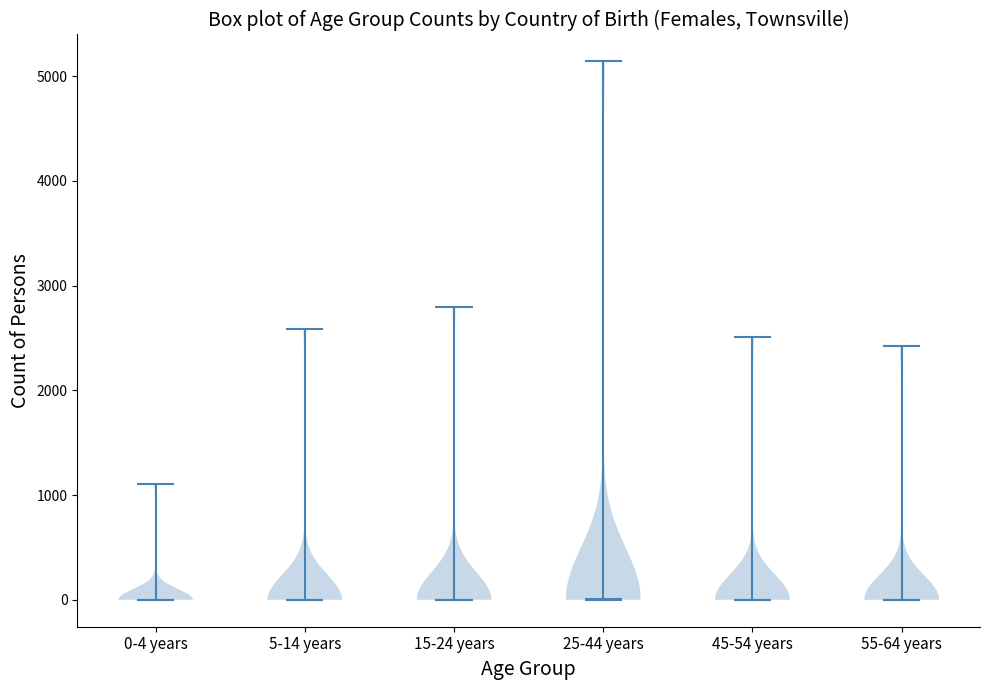

What is the lowest point the violin for 0-4 years reaches on the y-axis? The values are not printed on the chart, so give them approximately, as read against the axis.

0